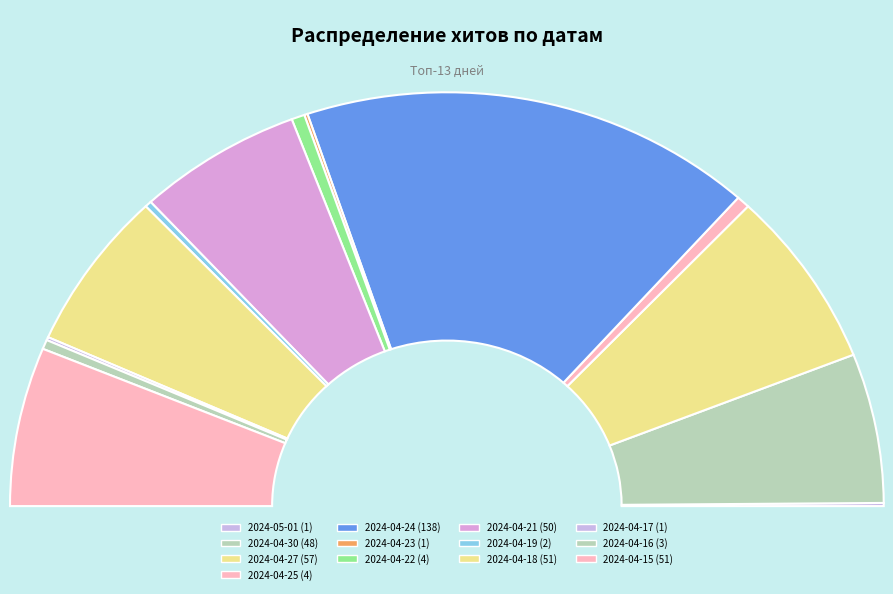

What is the total percentage of 2024-04-22 and 2024-04-23?

1.2%